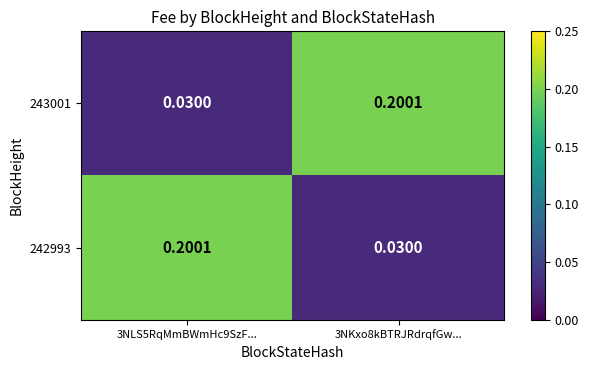

Is the value of 243001 at 3NLS5RqMmBWmHc9SzF... greater than the value of 242993 at 3NLS5RqMmBWmHc9SzF...?

No